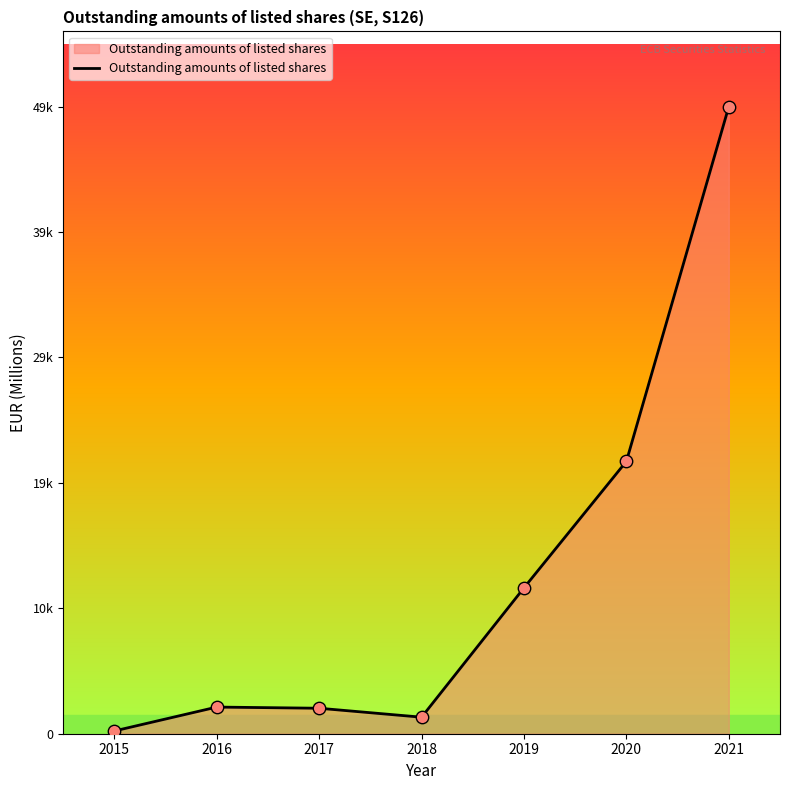

Which has a higher value, 2015 or 2021?

2021